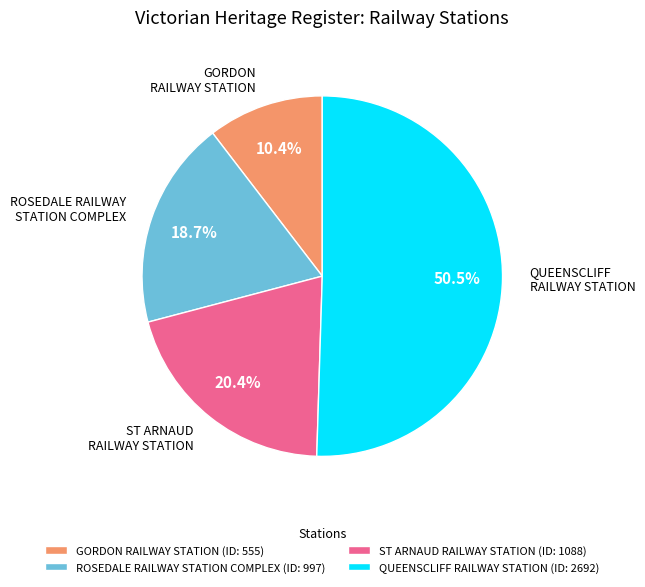

What is the total percentage of QUEENSCLIFF RAILWAY STATION and ST ARNAUD RAILWAY STATION?

70.9%